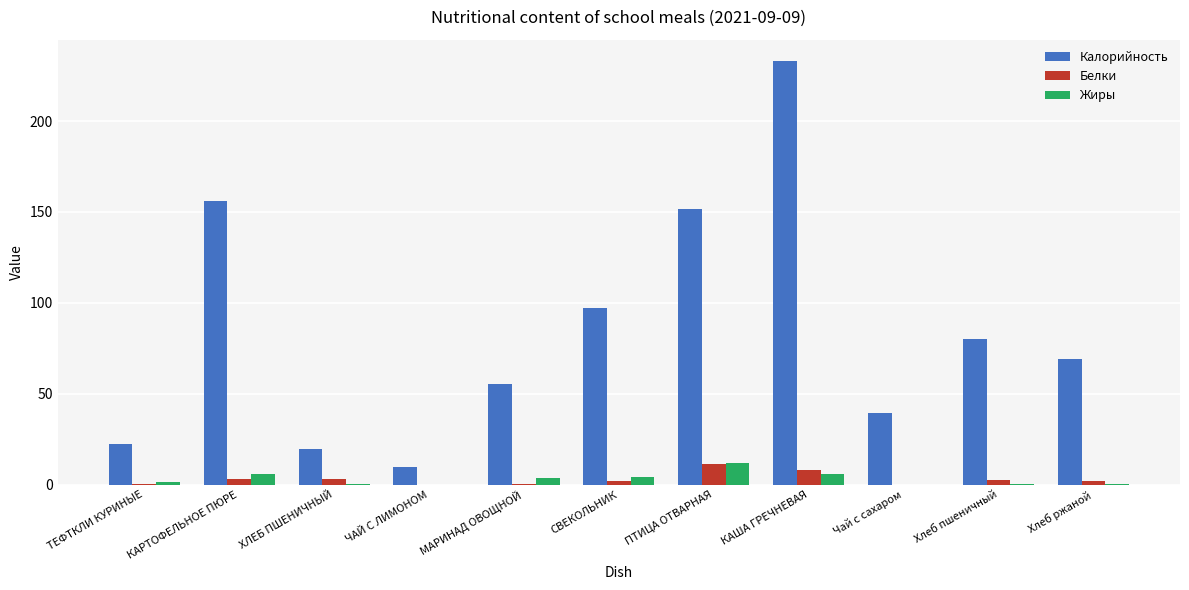

At which label does Белки reach its peak?

ПТИЦА ОТВАРНАЯ